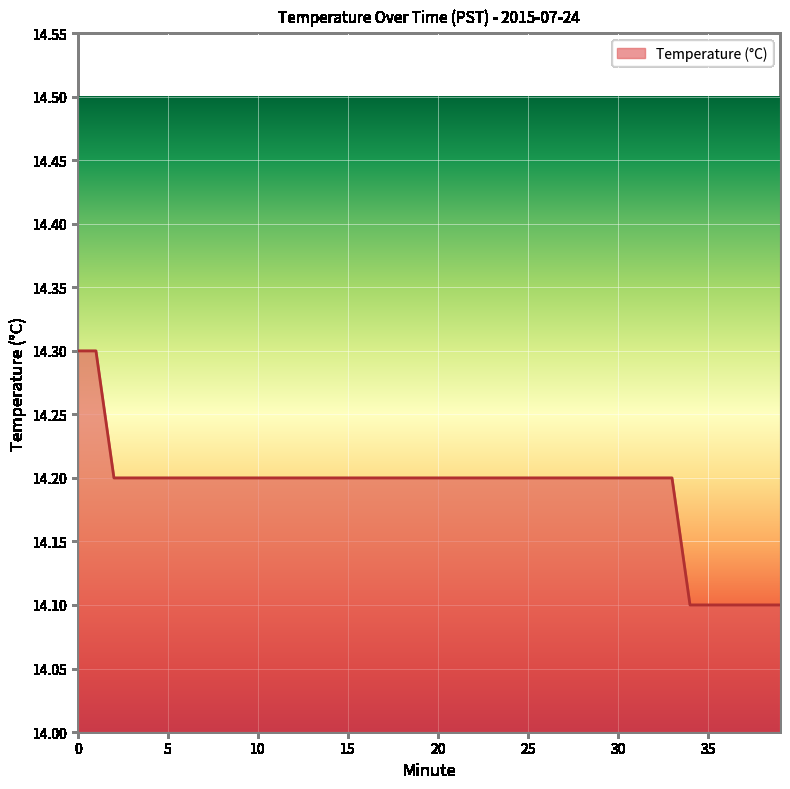

What is the maximum value shown in the chart?

14.3